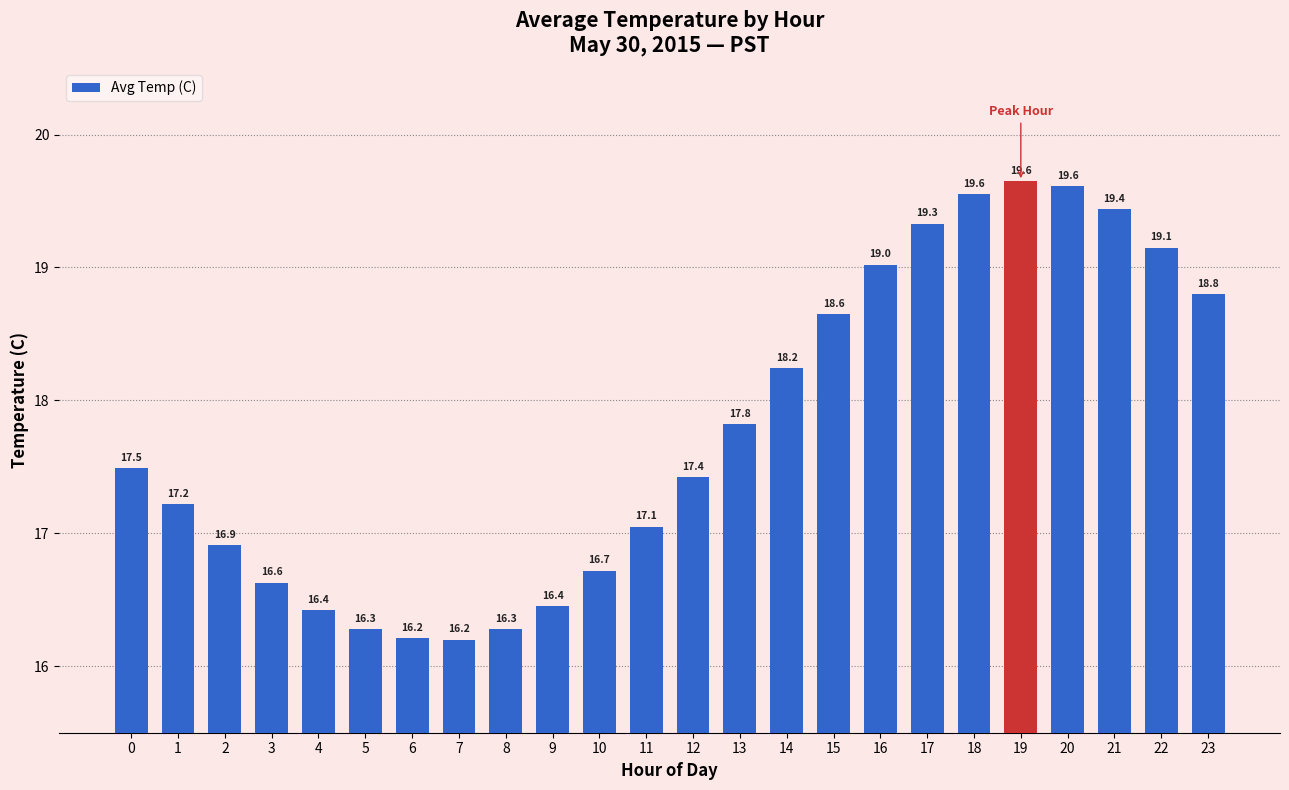

What is the smallest value displayed?

16.2